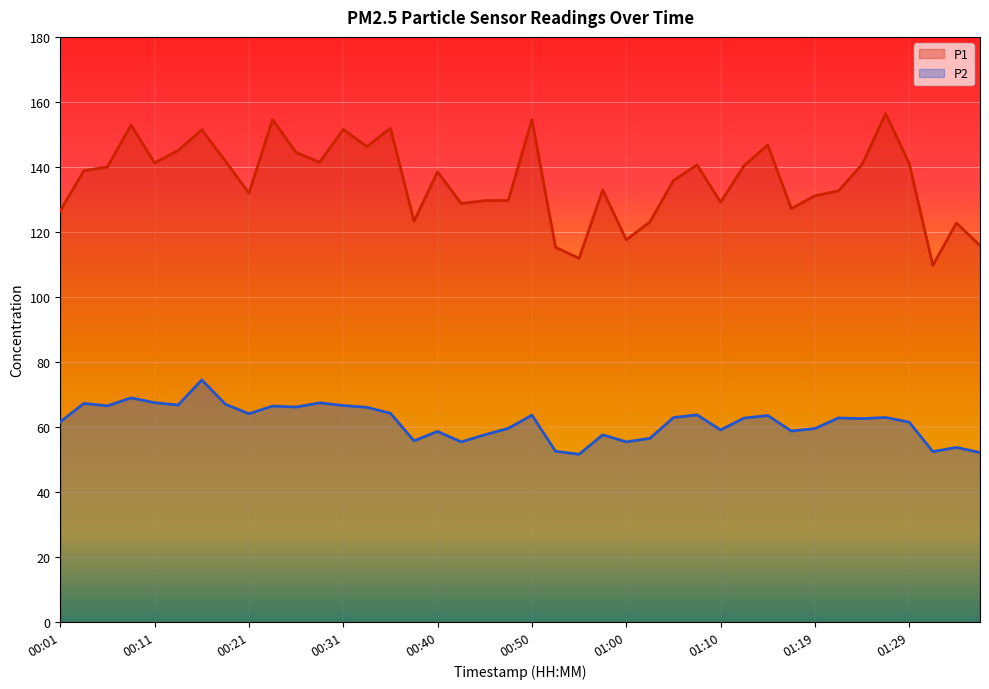

True or false: P1 has a value of 45.9 at 01:22.

False